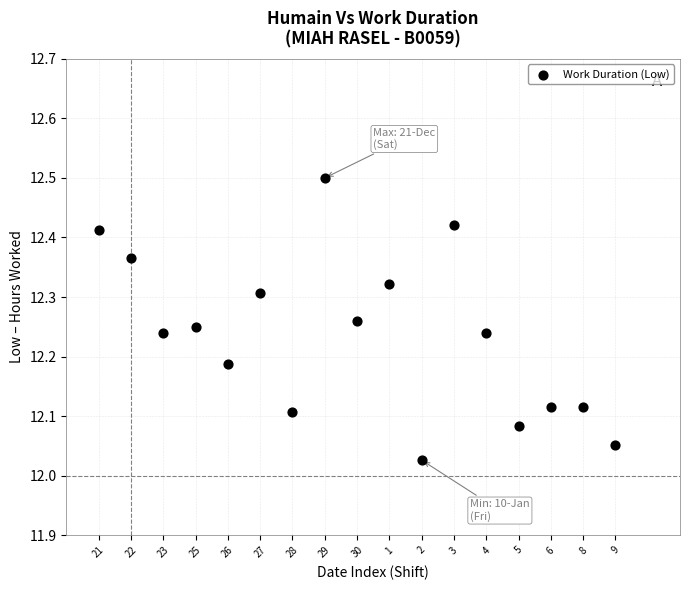

What is the range of Y values (max minus min)?

0.5